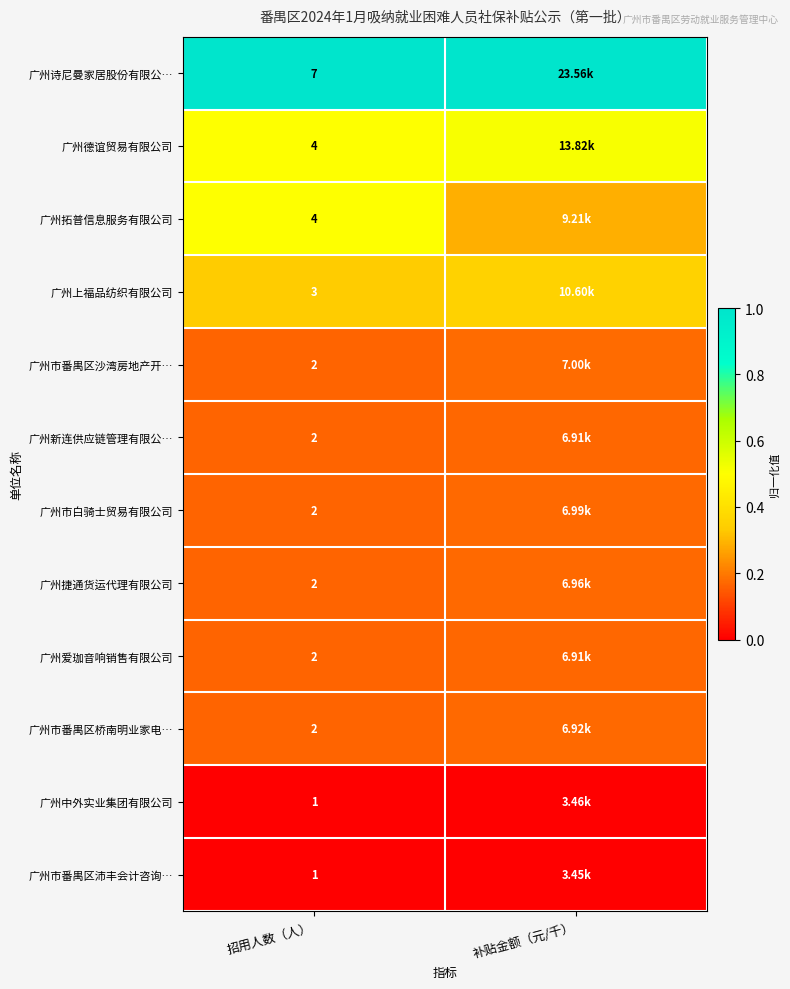

Is the value of 广州市番禺区沙湾房地产开… at 招用人数（人） greater than the value of 广州拓普信息服务有限公司 at 招用人数（人）?

No